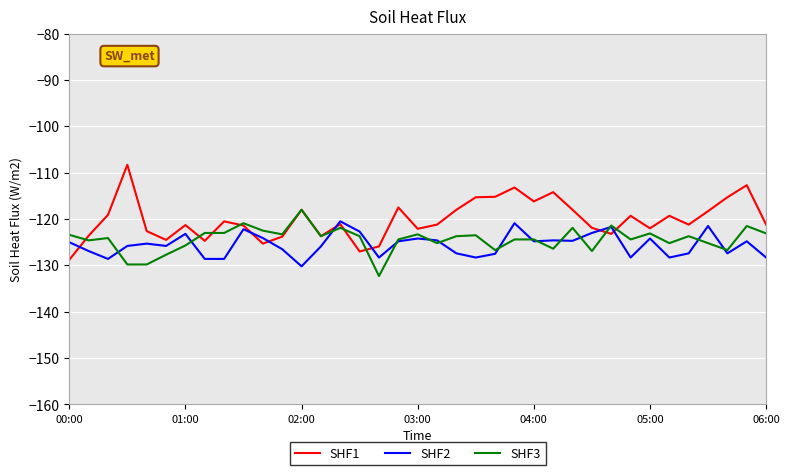

What is the average value of the SHF3 series?

-124.4